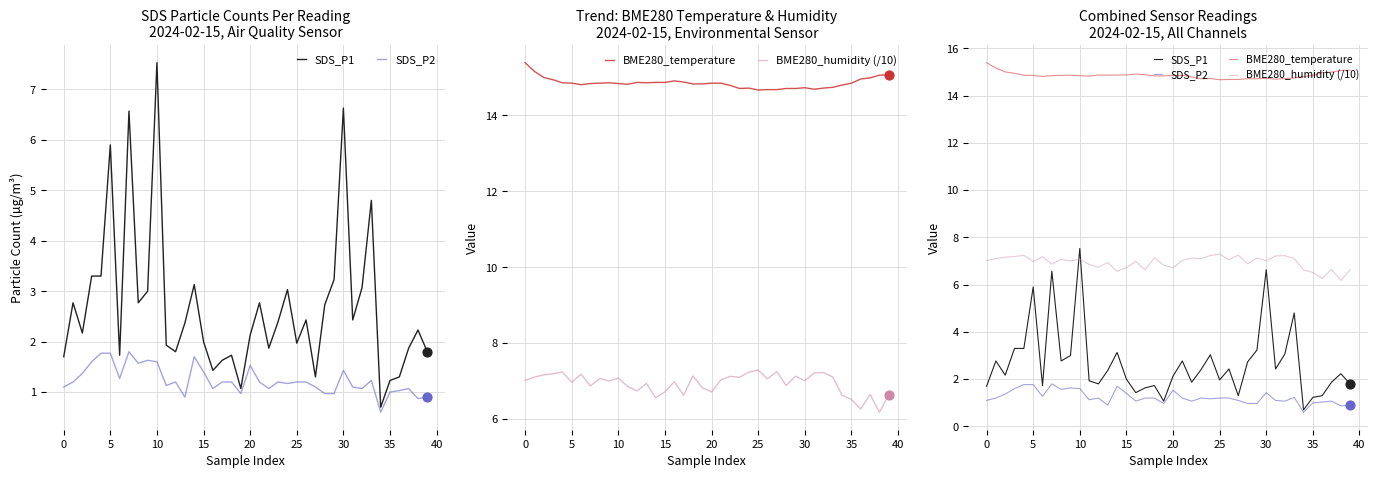

At how many categories does at least one series exceed 12?

40